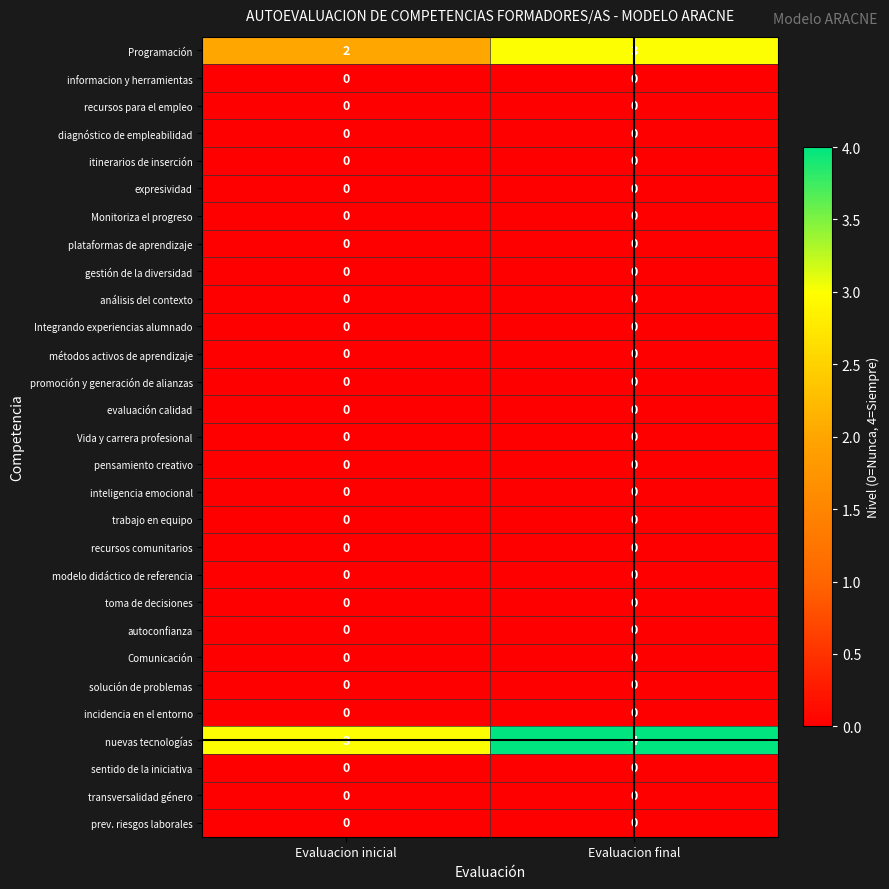

The value of Programación at Evaluacion final is 1. True or false?

False